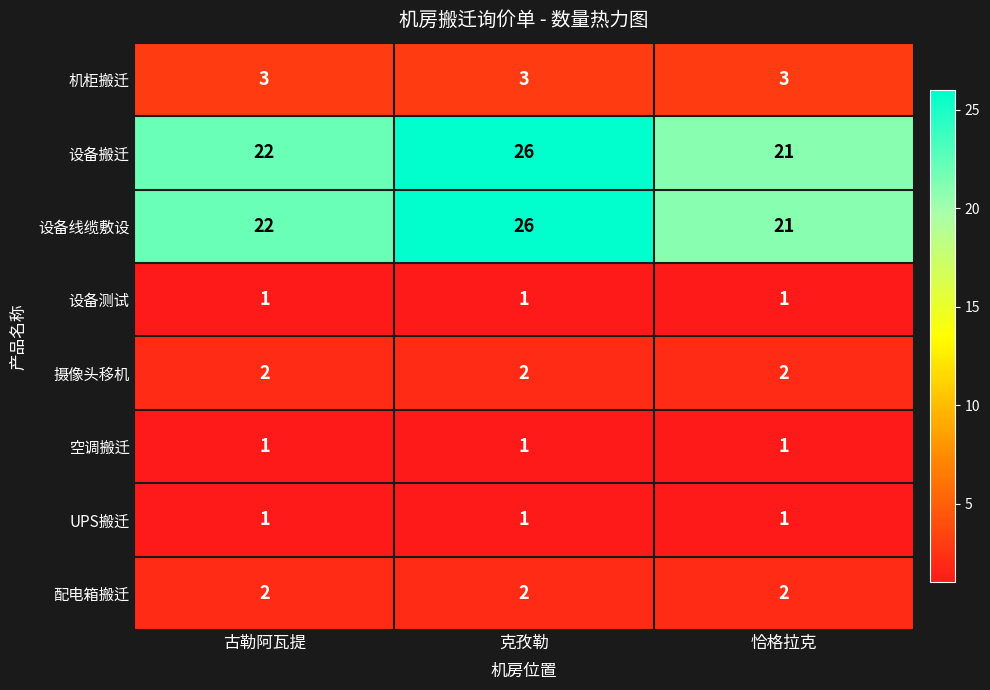

Reading left to right, transcribe all the data shown in this chart.

机柜搬迁: 3	3	3
设备搬迁: 22	26	21
设备线缆敷设: 22	26	21
设备测试: 1	1	1
摄像头移机: 2	2	2
空调搬迁: 1	1	1
UPS搬迁: 1	1	1
配电箱搬迁: 2	2	2